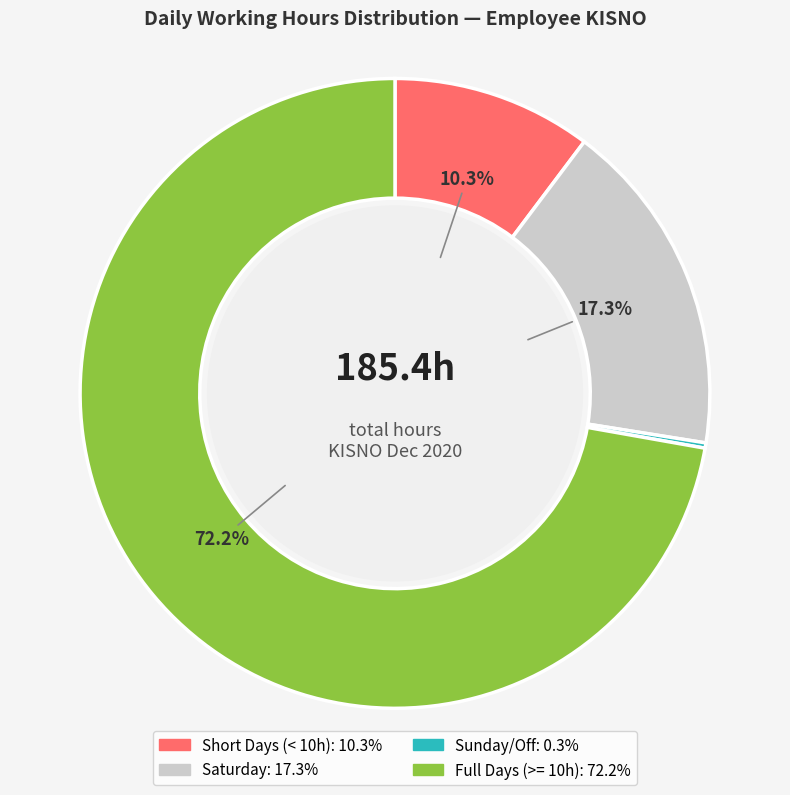

Is there any slice that represents more than half of the pie?

Yes